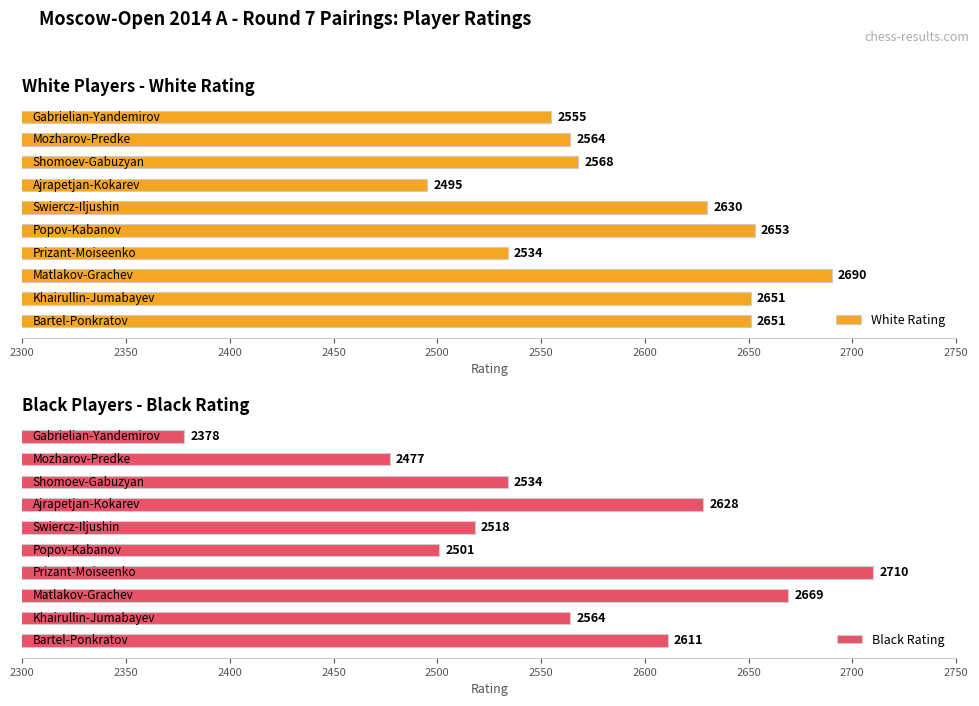

True or false: Black Rating has a value of 2501 at 2500.

True